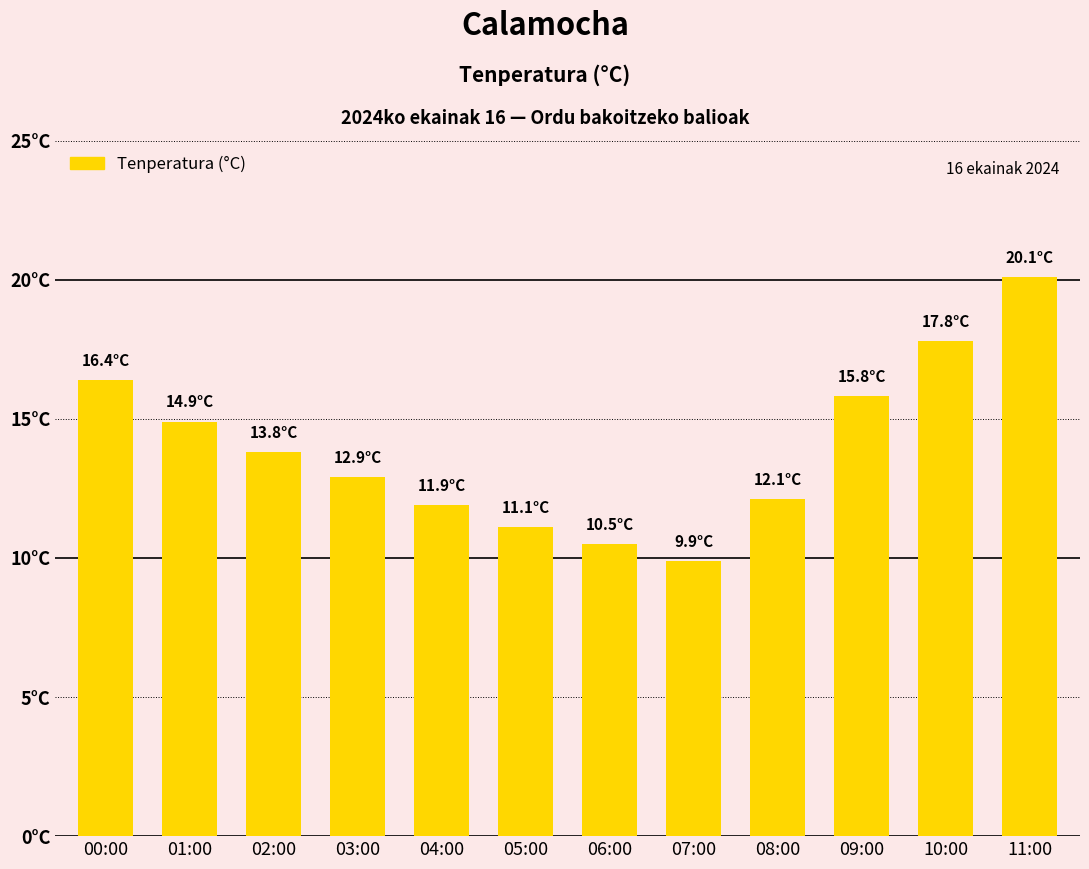

Are the bars horizontal?

No